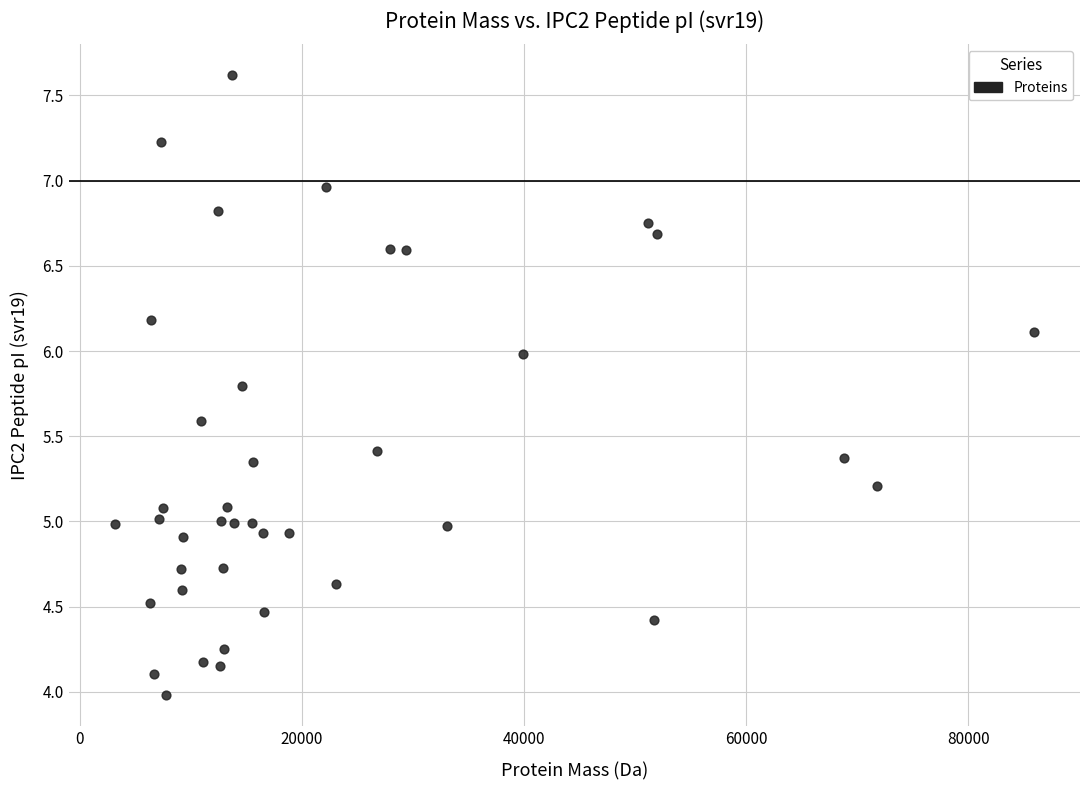

What is the range of X values (max minus min)?

82796.3